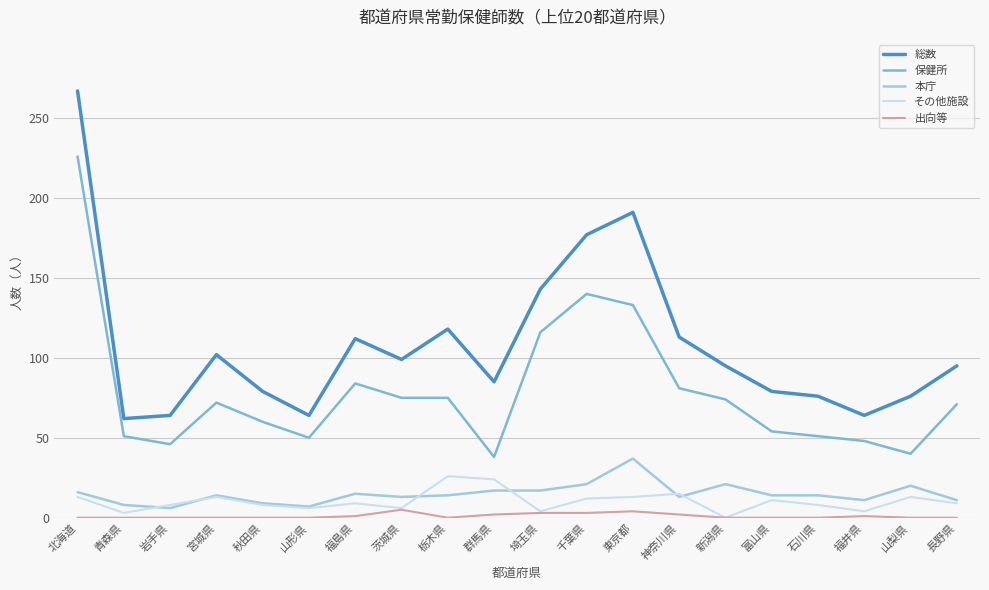

What is the difference between the second highest and second lowest values in the 出向等 series?

4